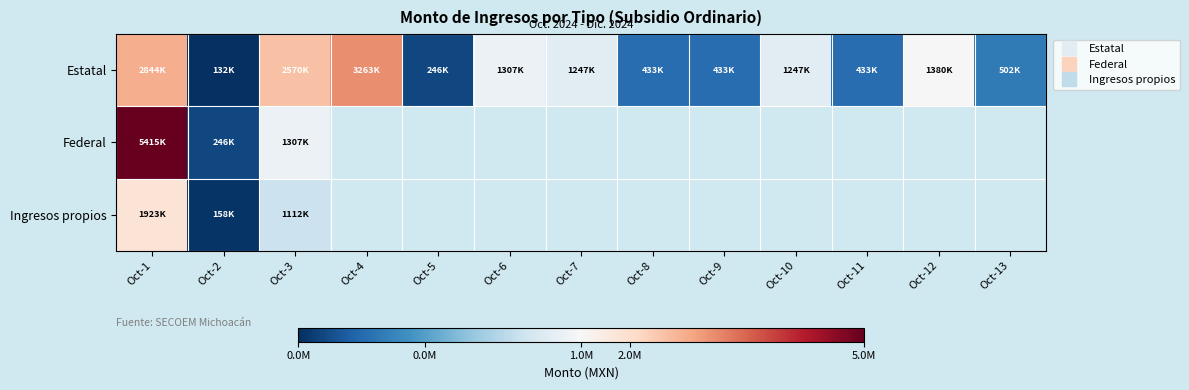

Between Oct-9 and Oct-11, which series saw the biggest shift?

Estatal